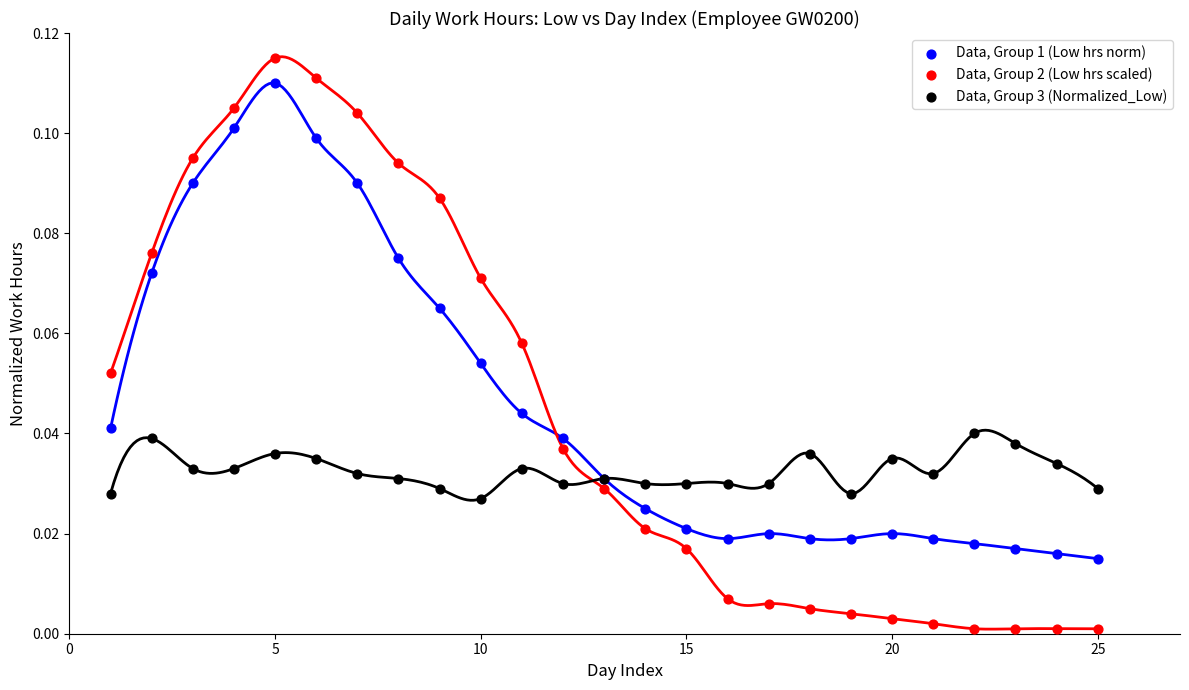

What are all the series names shown in the legend?

Data, Group 1 (Low hrs norm), Data, Group 2 (Low hrs scaled), Data, Group 3 (Normalized_Low)